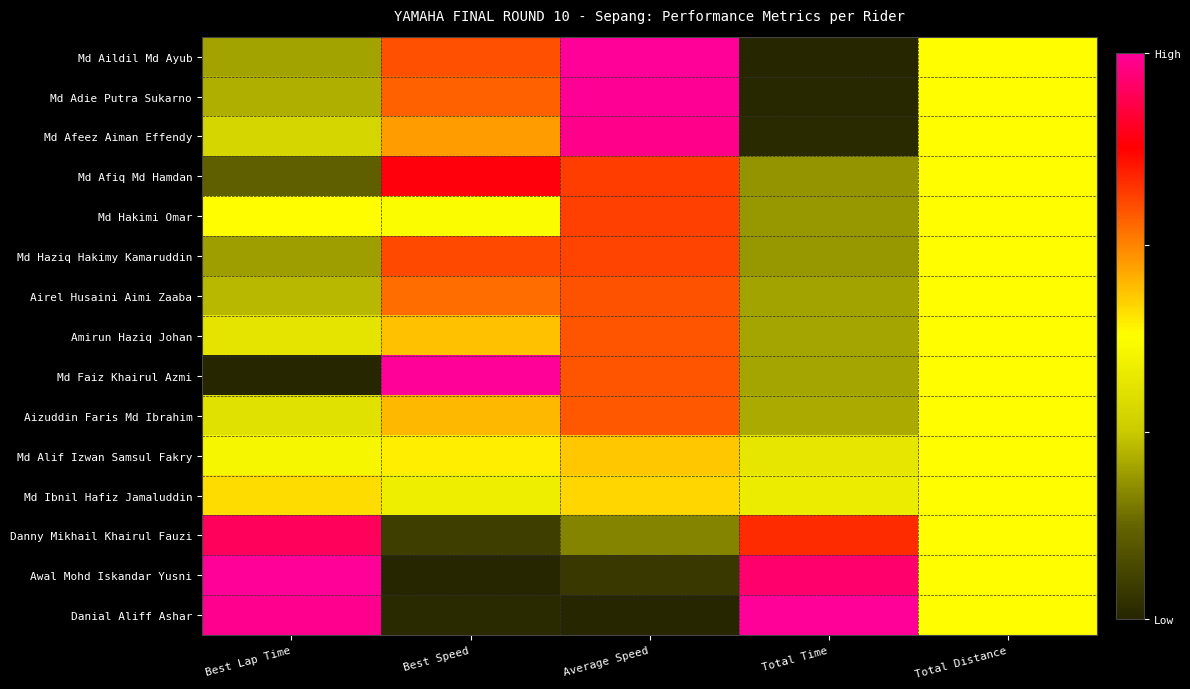

Reading left to right, list all the values displayed in this chart.

Md Aildil Md Ayub: Best Lap Time=0.3	Best Speed=0.7	Average Speed=1.0	Total Time=0.0	Total Distance=0.5
Md Adie Putra Sukarno: Best Lap Time=0.3	Best Speed=0.7	Average Speed=1.0	Total Time=0.0	Total Distance=0.5
Md Afeez Aiman Effendy: Best Lap Time=0.4	Best Speed=0.6	Average Speed=1.0	Total Time=0.0	Total Distance=0.5
Md Afiq Md Hamdan: Best Lap Time=0.2	Best Speed=0.8	Average Speed=0.8	Total Time=0.2	Total Distance=0.5
Md Hakimi Omar: Best Lap Time=0.5	Best Speed=0.5	Average Speed=0.7	Total Time=0.2	Total Distance=0.5
Md Haziq Hakimy Kamaruddin: Best Lap Time=0.3	Best Speed=0.7	Average Speed=0.7	Total Time=0.2	Total Distance=0.5
Airel Husaini Aimi Zaaba: Best Lap Time=0.3	Best Speed=0.7	Average Speed=0.7	Total Time=0.3	Total Distance=0.5
Amirun Haziq Johan: Best Lap Time=0.4	Best Speed=0.6	Average Speed=0.7	Total Time=0.3	Total Distance=0.5
Md Faiz Khairul Azmi: Best Lap Time=0.0	Best Speed=1.0	Average Speed=0.7	Total Time=0.3	Total Distance=0.5
Aizuddin Faris Md Ibrahim: Best Lap Time=0.4	Best Speed=0.6	Average Speed=0.7	Total Time=0.3	Total Distance=0.5
Md Alif Izwan Samsul Fakry: Best Lap Time=0.5	Best Speed=0.5	Average Speed=0.6	Total Time=0.4	Total Distance=0.5
Md Ibnil Hafiz Jamaluddin: Best Lap Time=0.5	Best Speed=0.4	Average Speed=0.6	Total Time=0.4	Total Distance=0.5
Danny Mikhail Khairul Fauzi: Best Lap Time=0.9	Best Speed=0.1	Average Speed=0.2	Total Time=0.8	Total Distance=0.5
Awal Mohd Iskandar Yusni: Best Lap Time=1.0	Best Speed=0.0	Average Speed=0.0	Total Time=1.0	Total Distance=0.5
Danial Aliff Ashar: Best Lap Time=1.0	Best Speed=0.0	Average Speed=0.0	Total Time=1.0	Total Distance=0.5